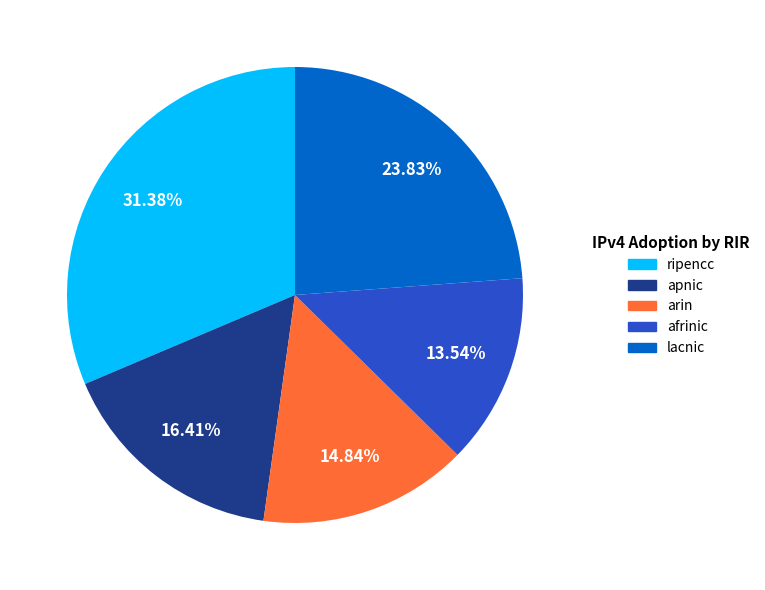

Which slice is the largest?

ripencc